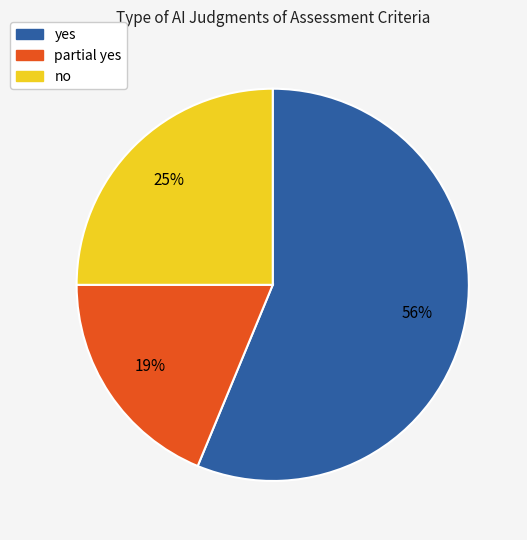

Is the sum of no and yes greater than half?

Yes